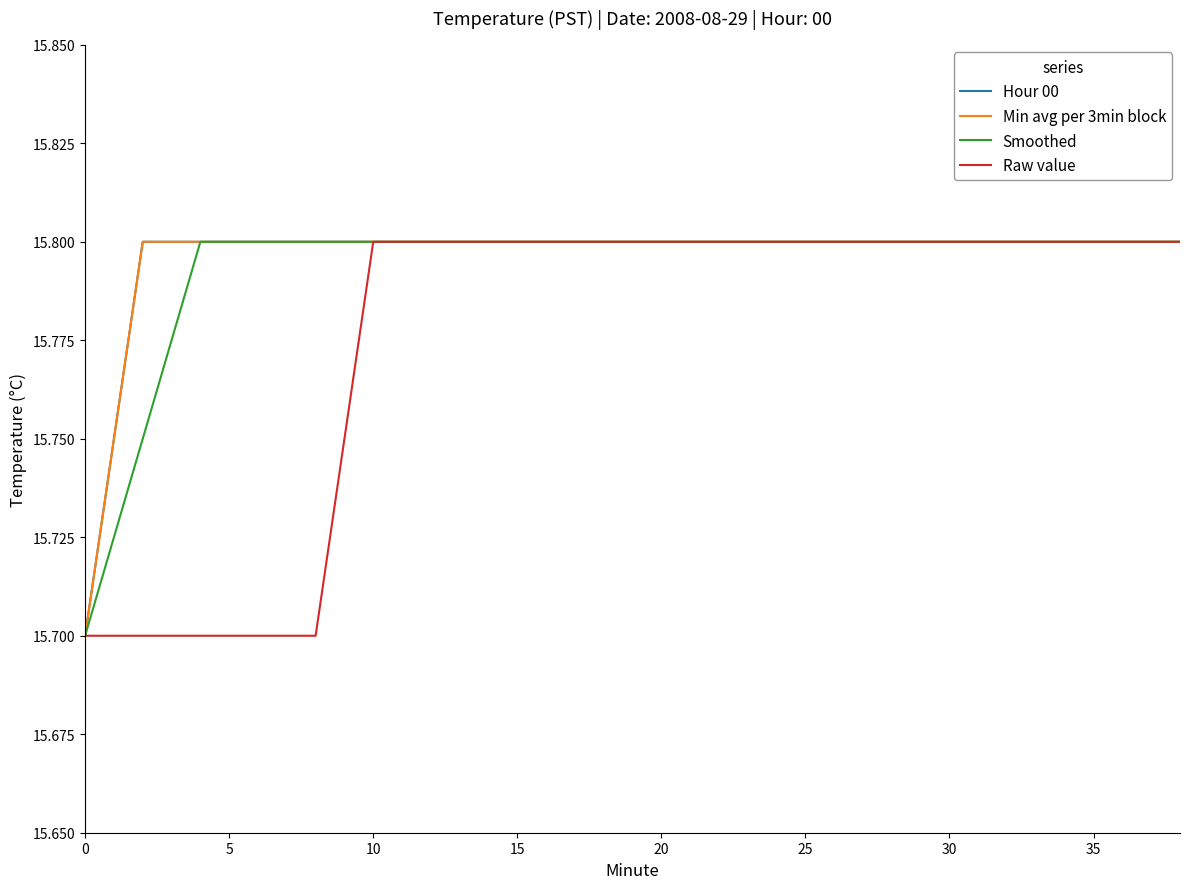

Does the chart display data point markers on the line(s)?

No